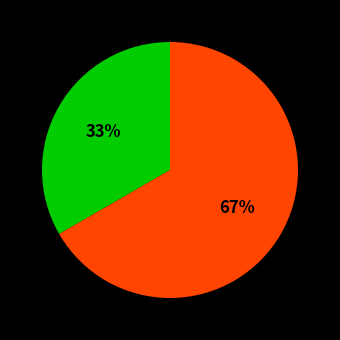

Is there any slice that represents more than half of the pie?

Yes